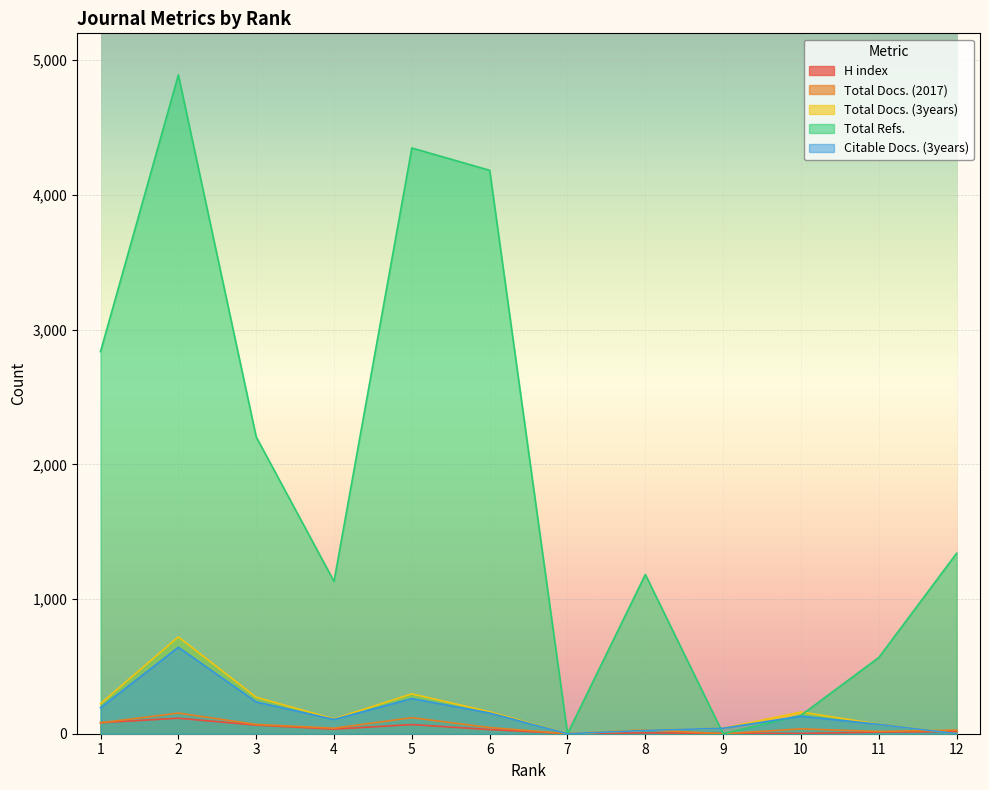

In Total Docs. (3years), how many points are higher than both neighbors (excluding endpoints)?

3